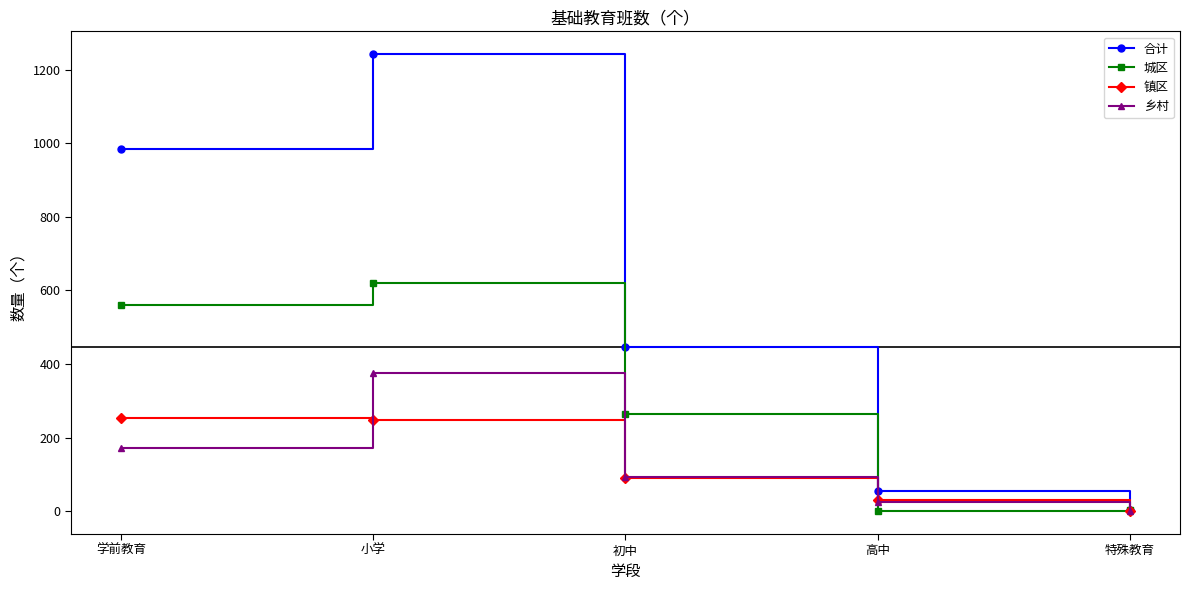

True or false: 乡村 has a value of -223 at 特殊教育.

False